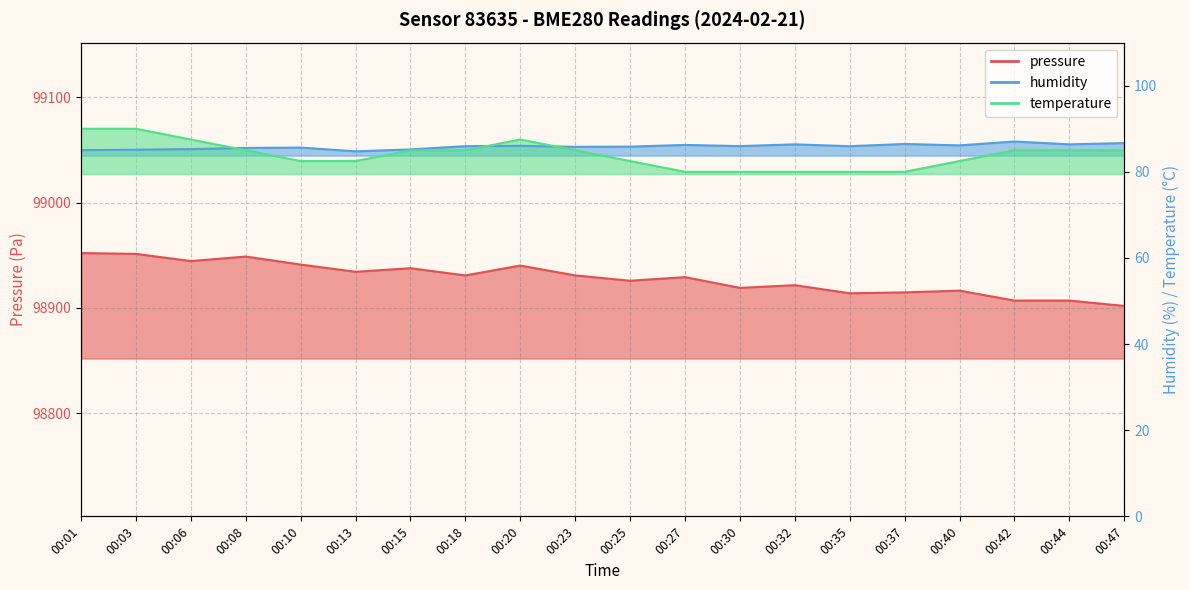

Which label corresponds to the largest value in the chart?

00:01